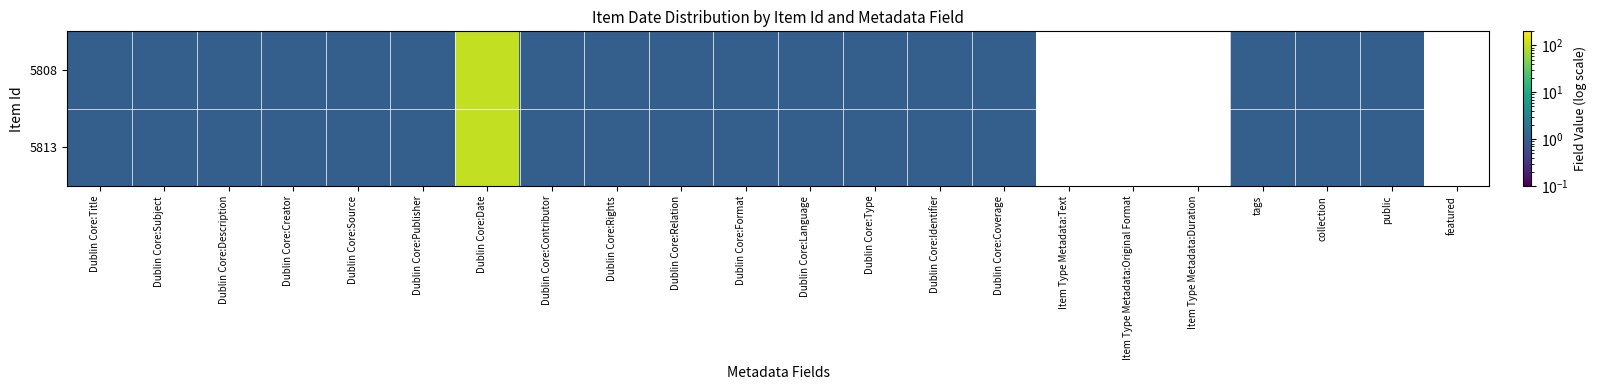

What is the approximate value of 5813 at Dublin Core:Coverage?

1.0